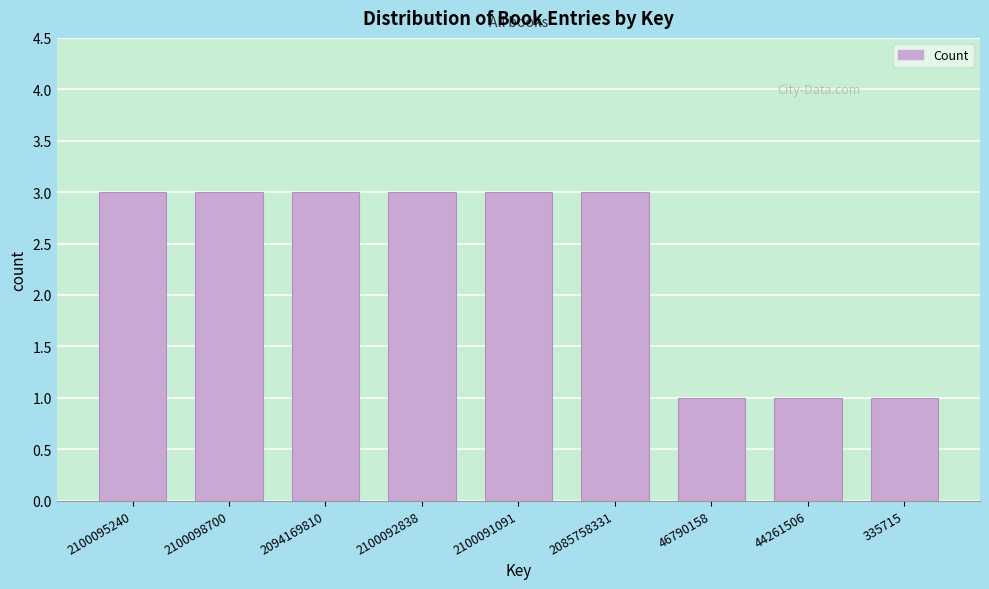

Reading left to right, extract all data points from this chart.

3	3	3	3	3	3	1	1	1